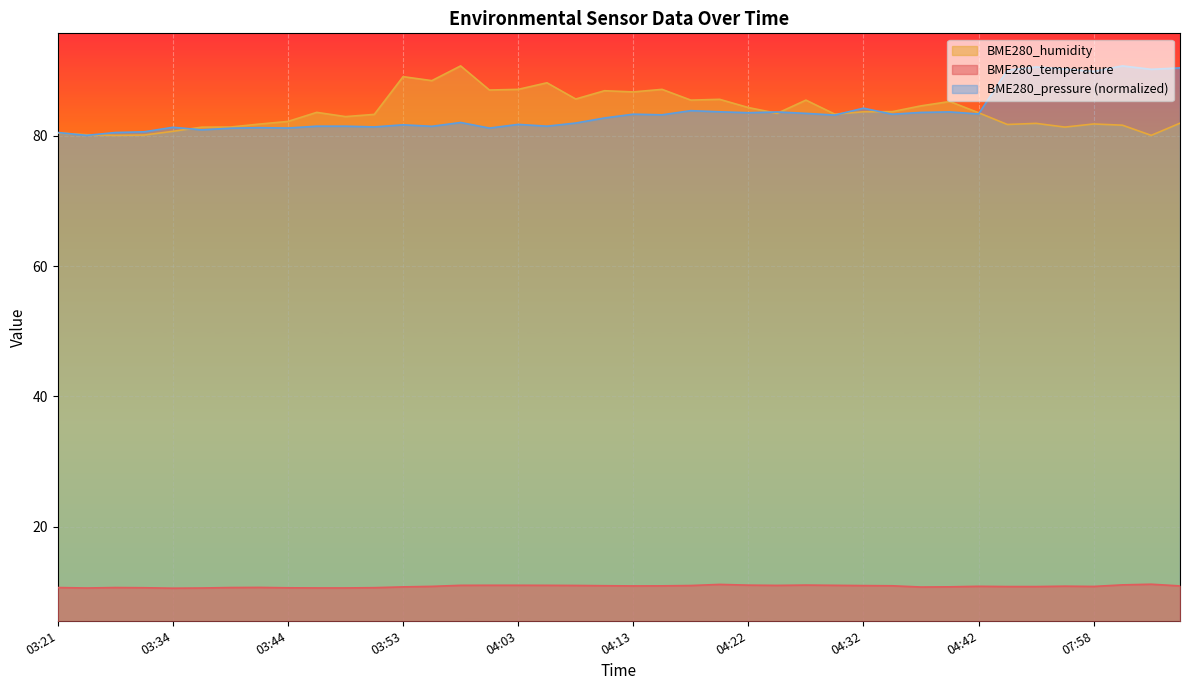

Rank the series at 03:58 from highest to lowest value.

BME280_humidity, BME280_pressure_scaled, BME280_temperature